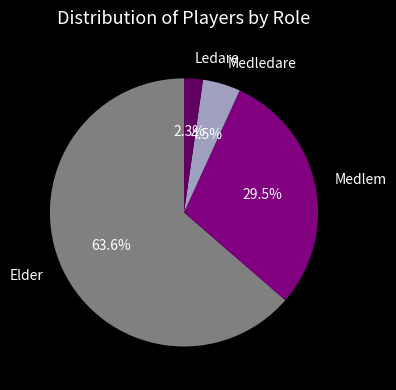

Does Ledare represent more than half of the total?

No